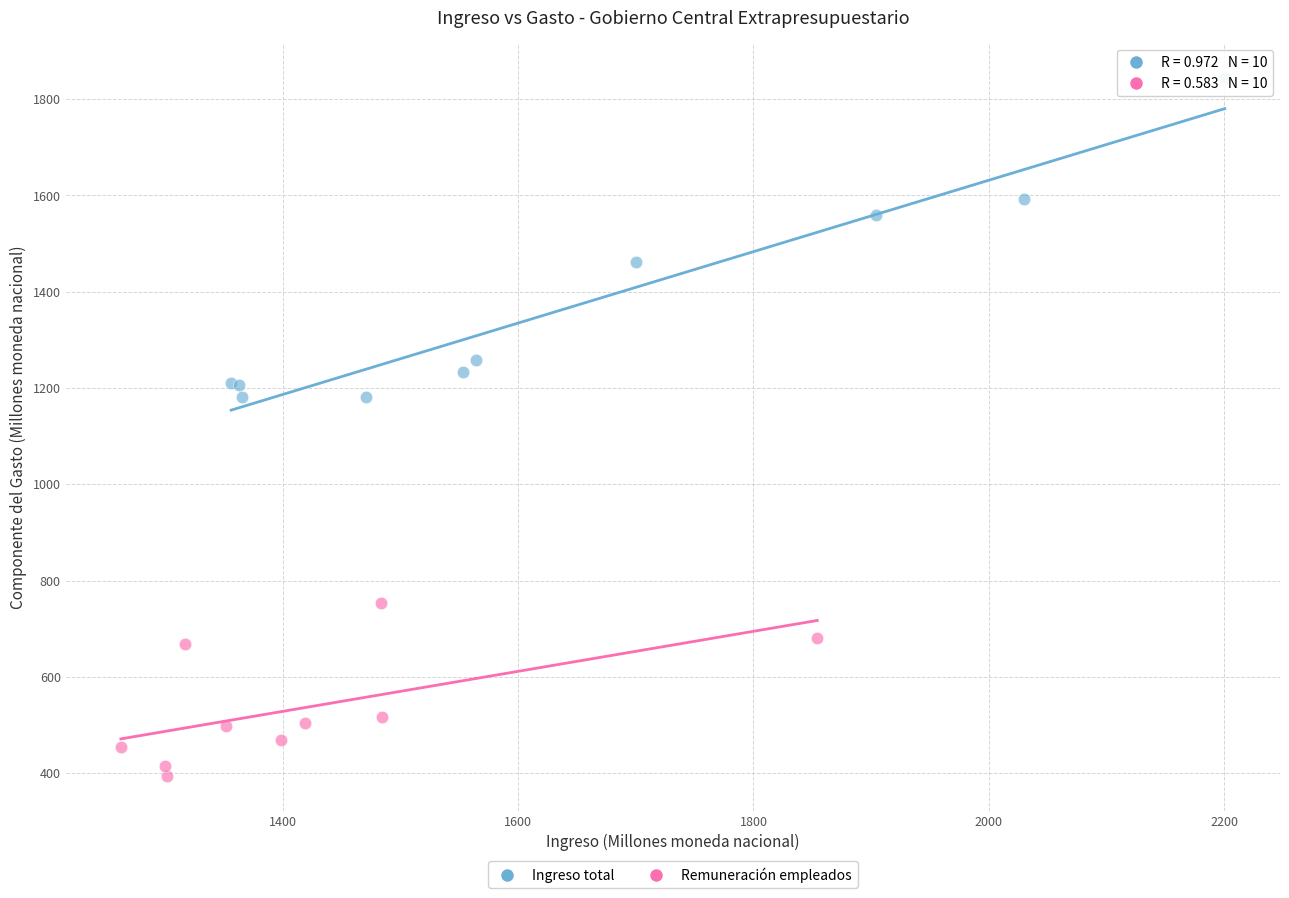

Which series has the widest spread of Y values?

Ingreso total